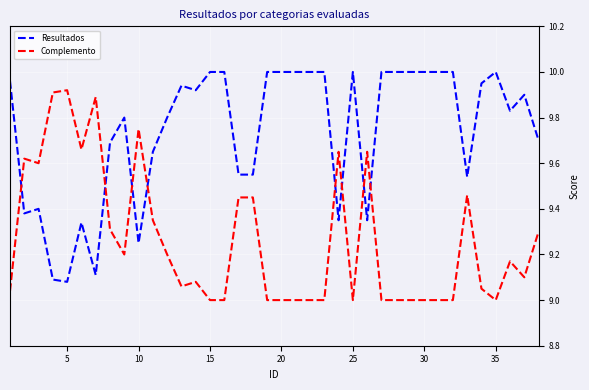

What is the sum of all Complemento values?

351.9